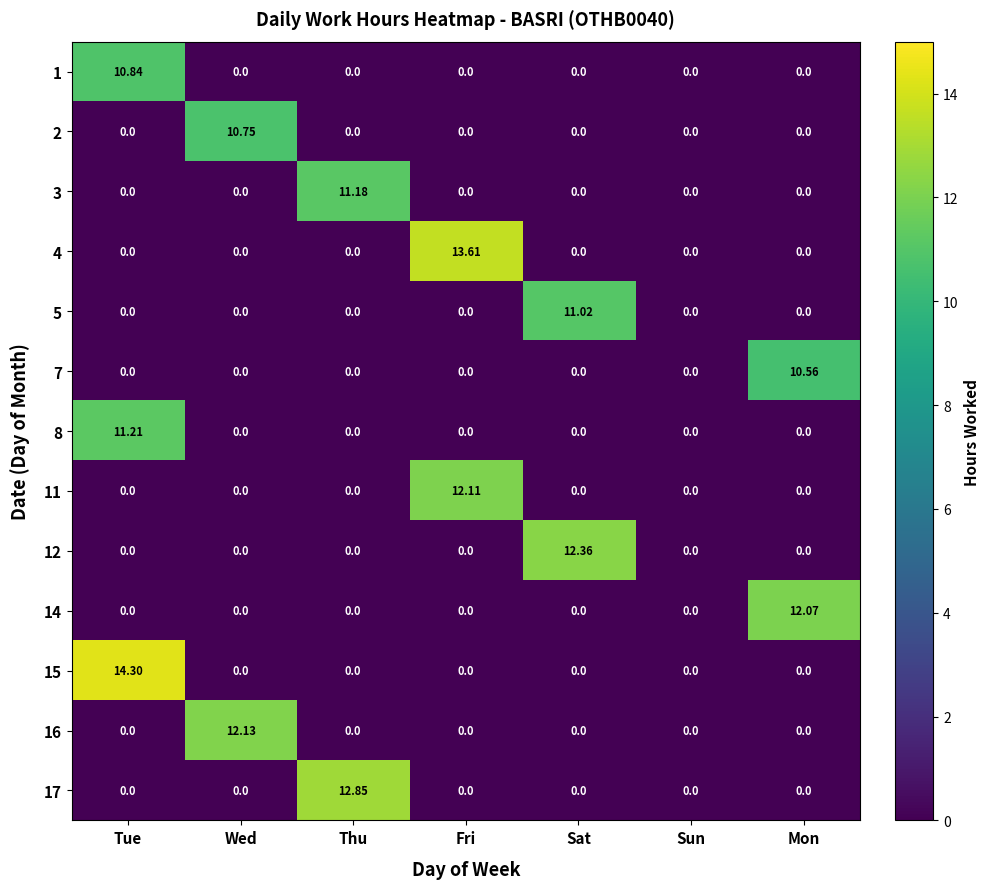

At which category is the sum across all series the highest?

Tue